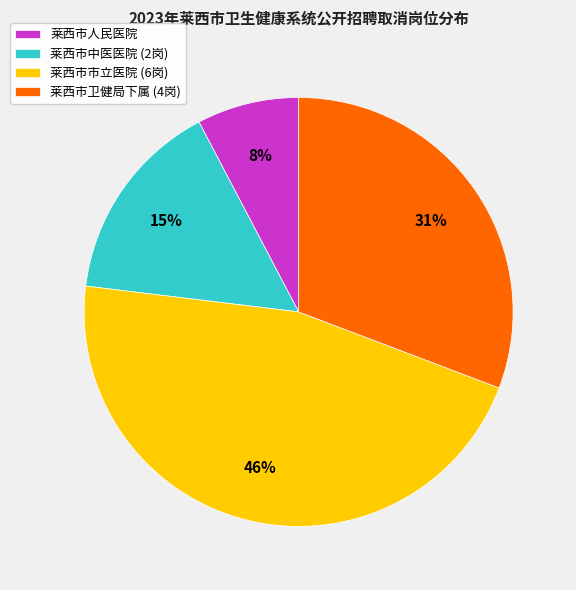

To the nearest percent, what is the difference between the largest and smallest slice percentages?

38%